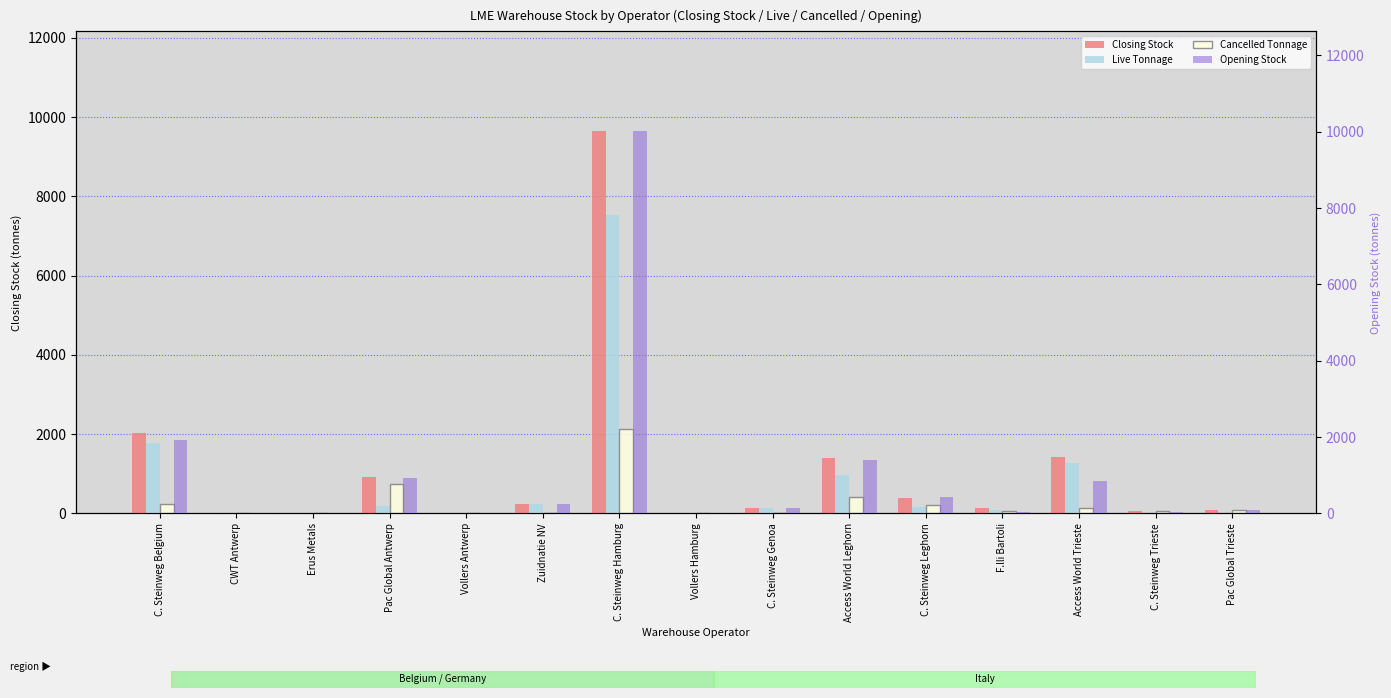

Count the number of data series in this chart.

4